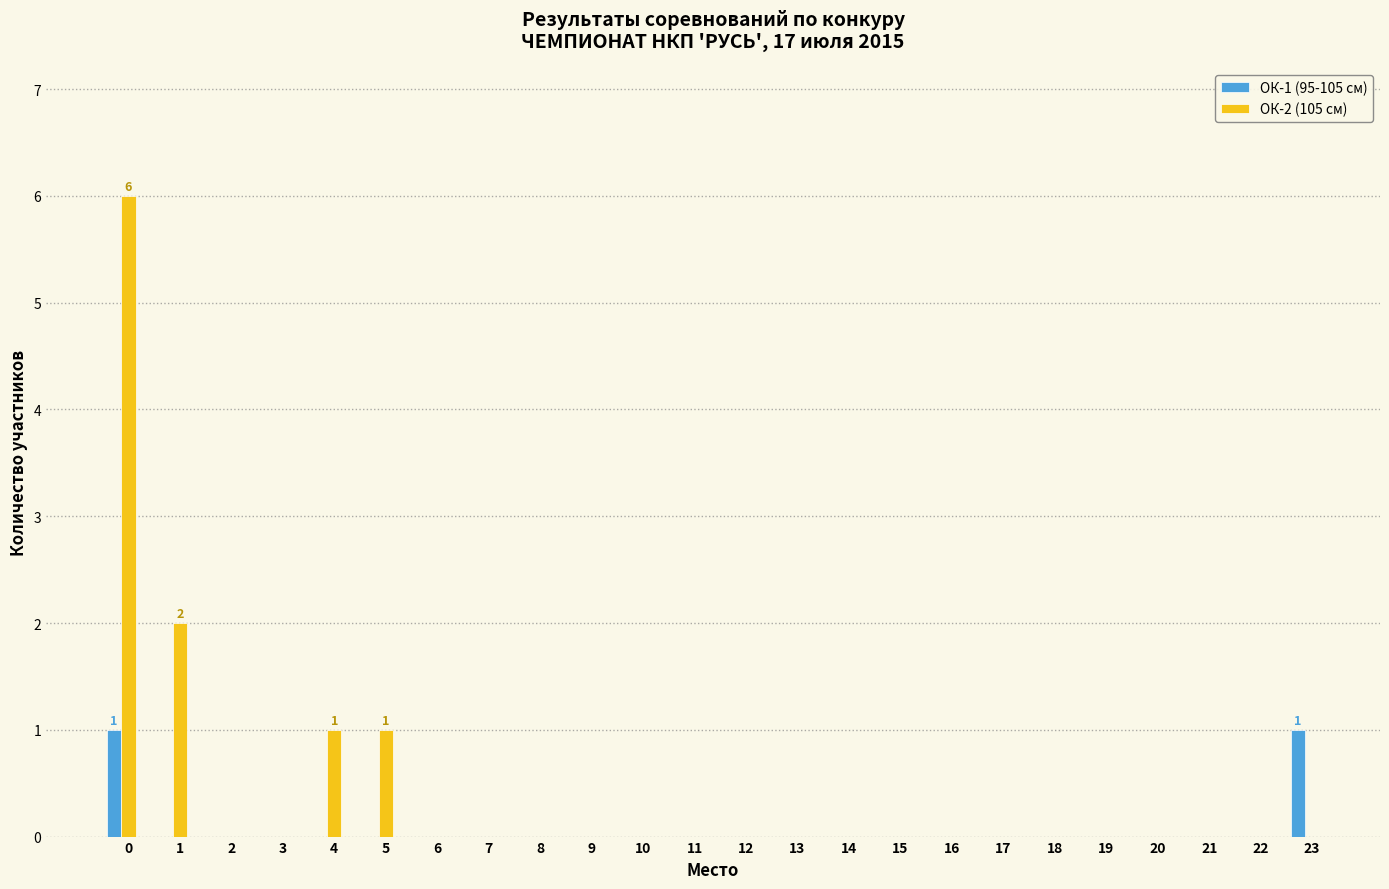

Is the value of ОК-1 (95-105 см) at 5 greater than the value of ОК-2 (105 см) at 1?

No